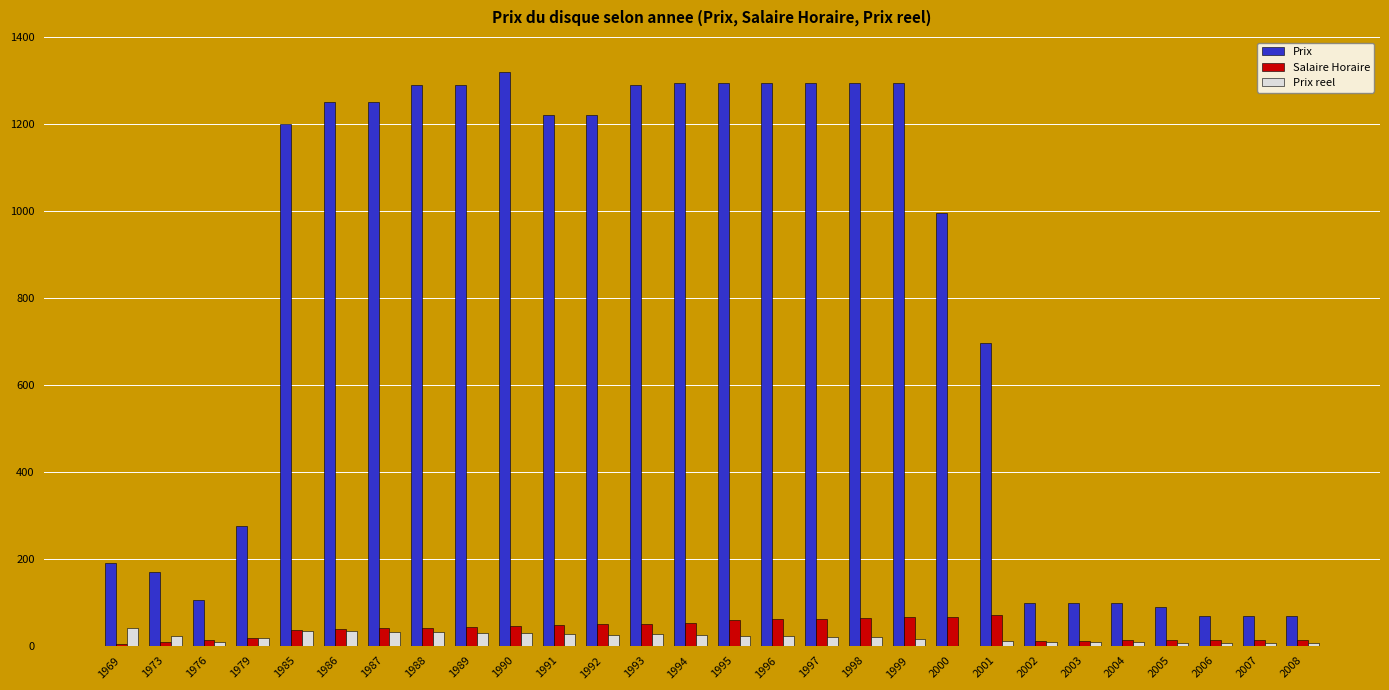

What are all the series names shown in the legend?

Prix, Salaire Horaire, Prix reel